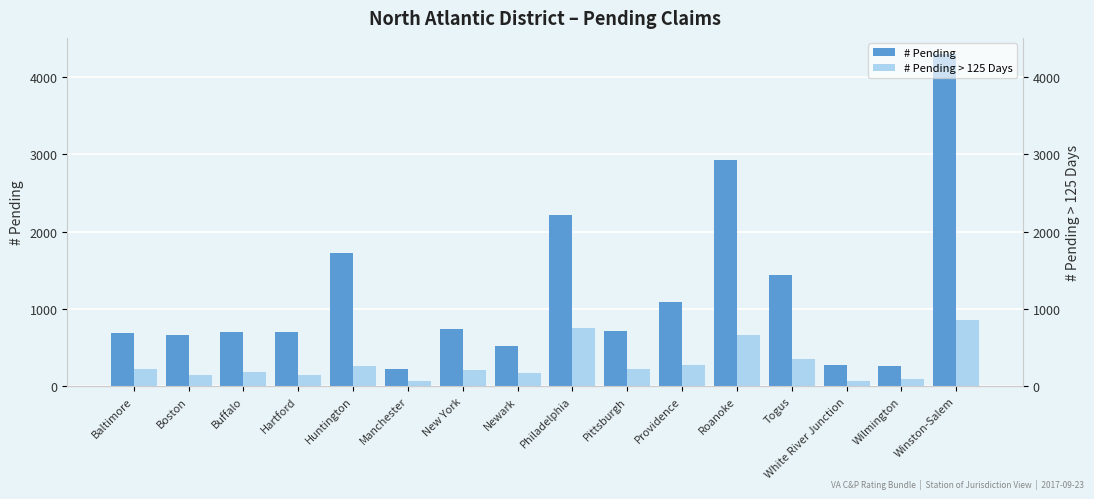

Which label corresponds to the largest value in the chart?

Winston-Salem